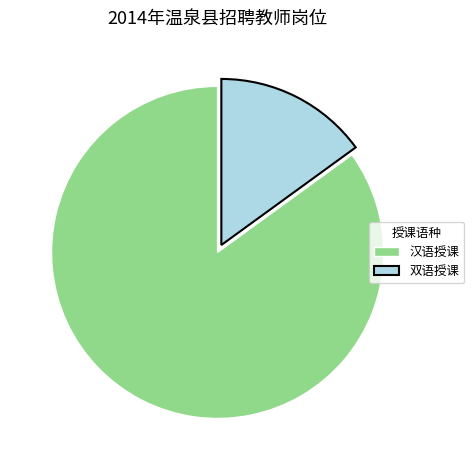

Between 双语授课 and 汉语授课, which is larger?

汉语授课